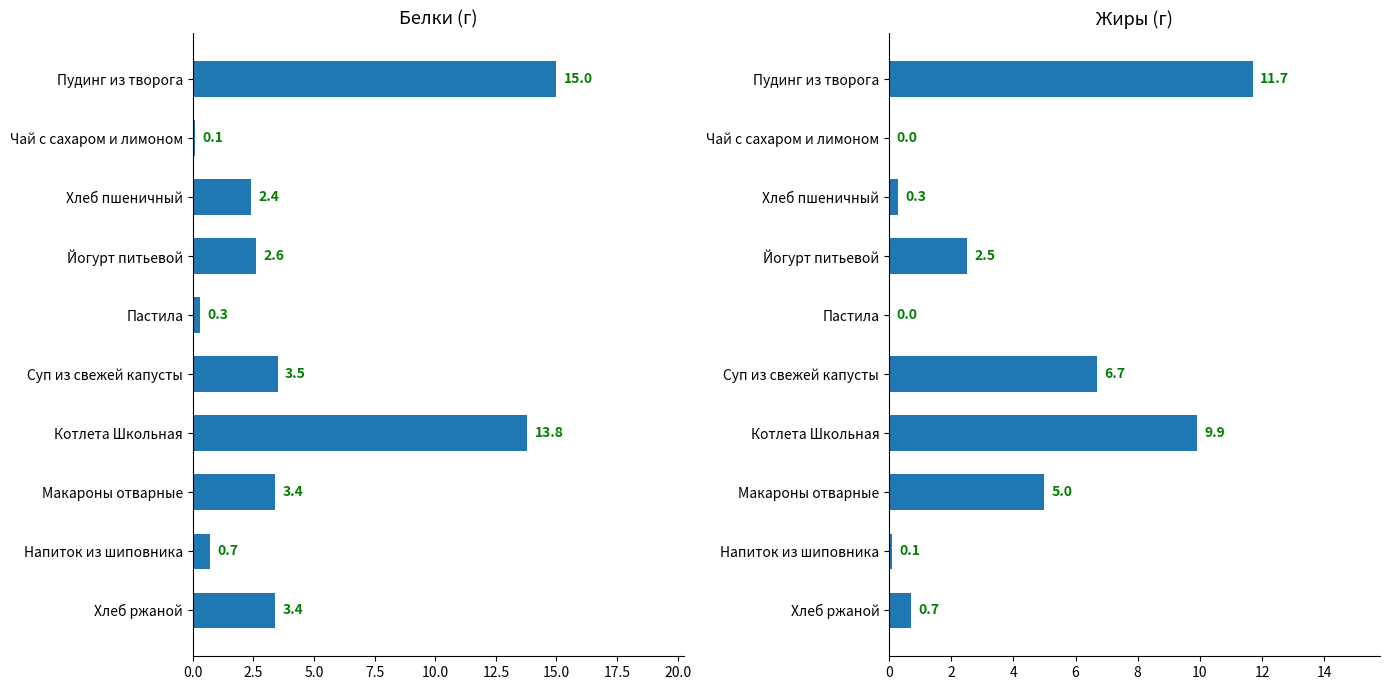

True or false: Жиры has a value of 4.7 at Котлета Школьная.

False